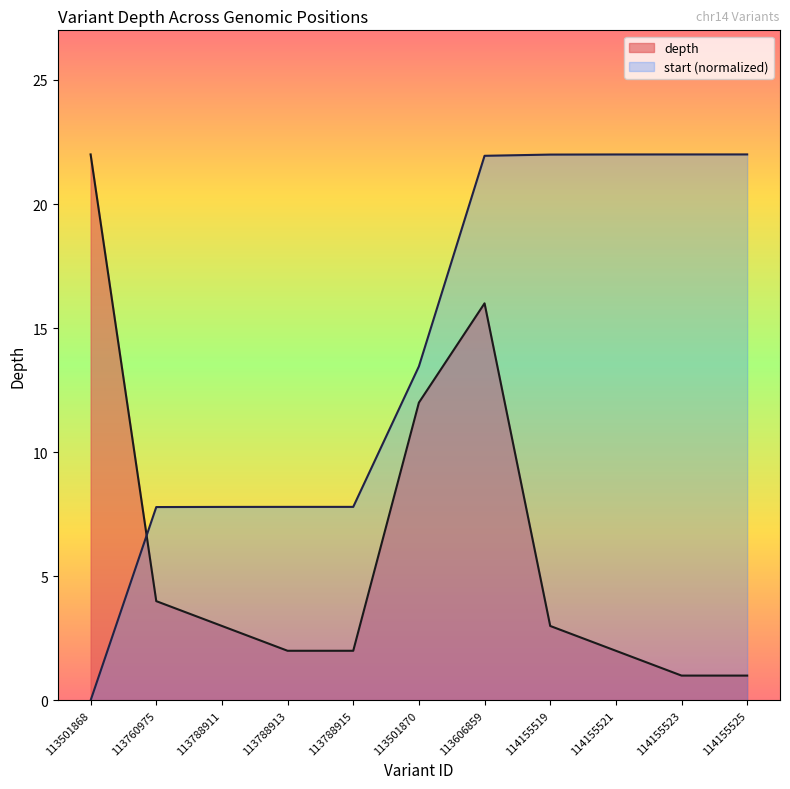

What is the label of the 2nd point from the left?

113760975